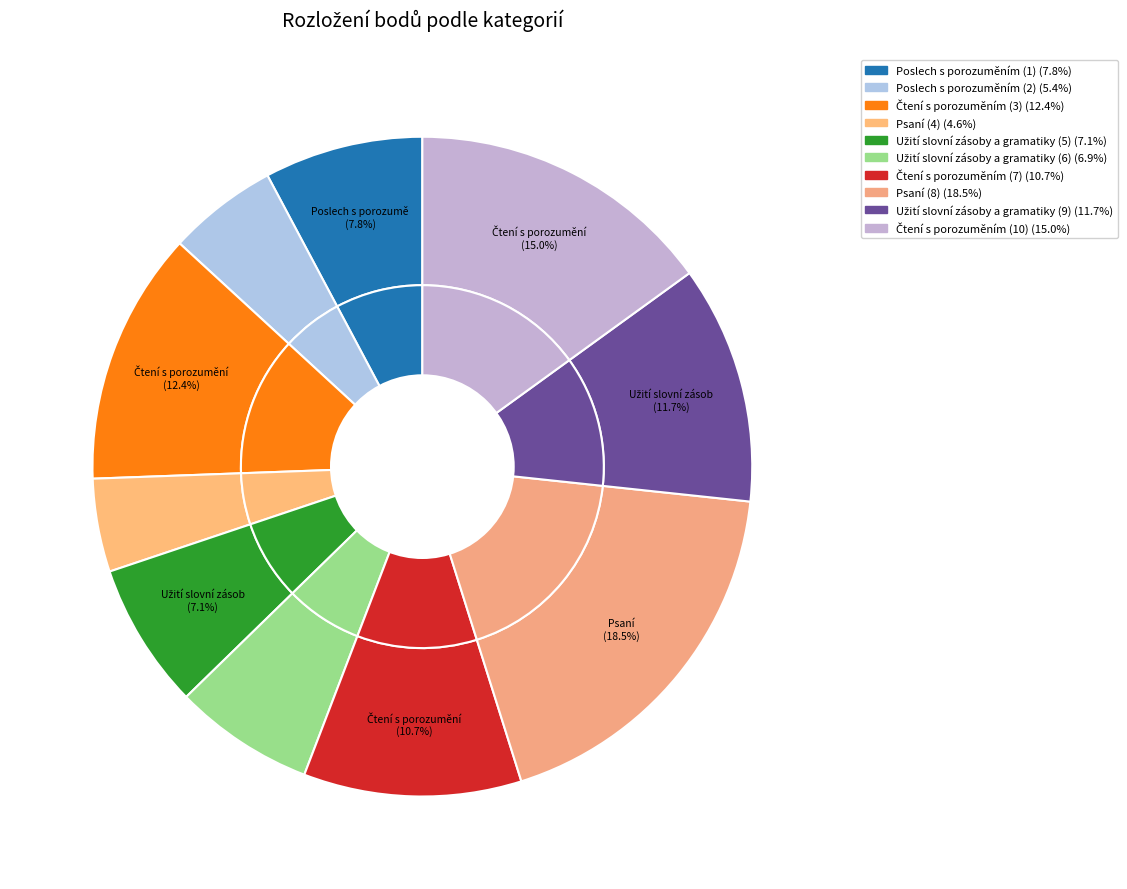

What is the largest slice in the pie chart?

Psaní (8)